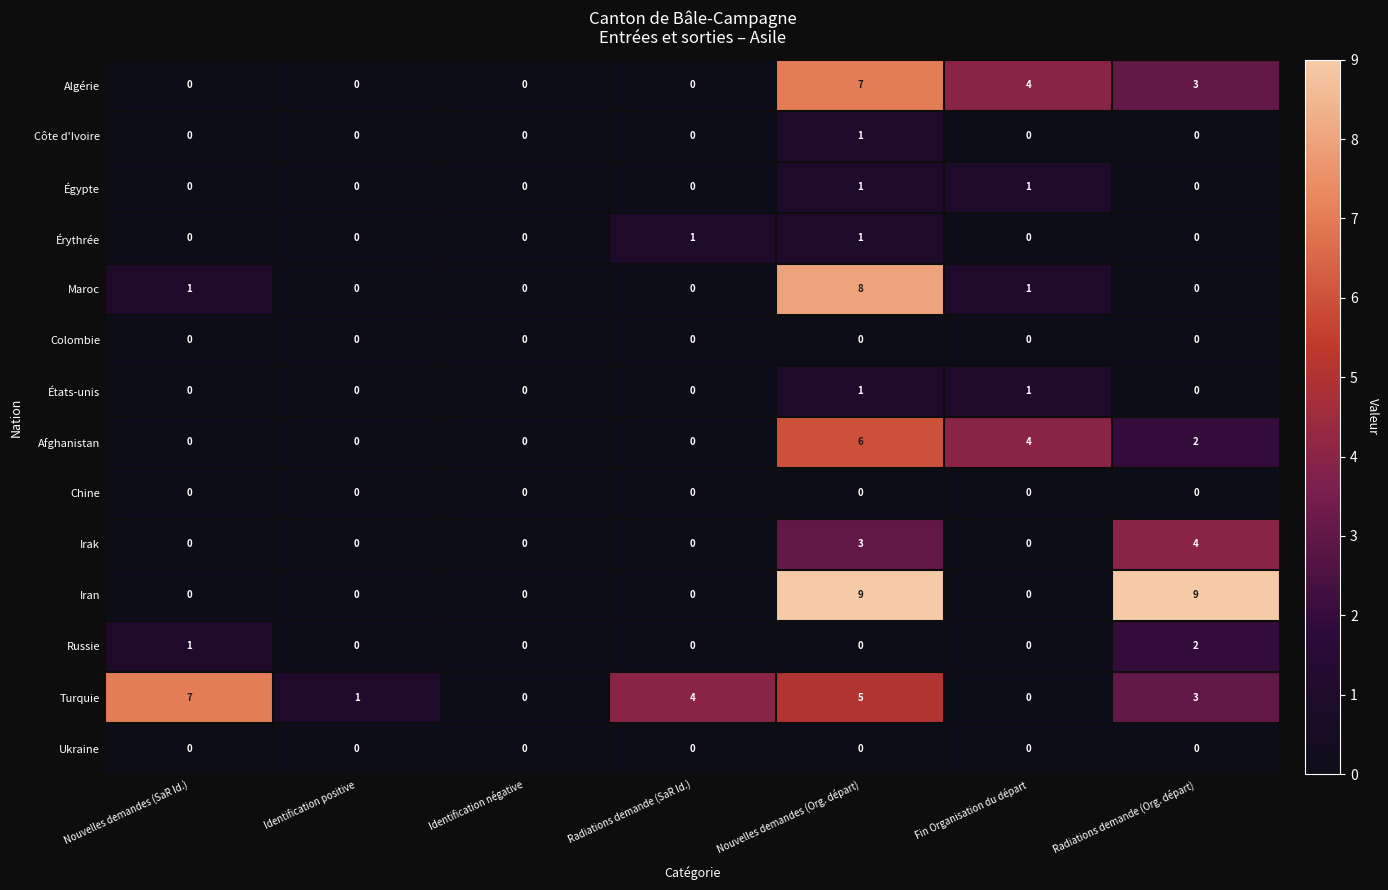

Which series has the largest total across all categories?

Turquie